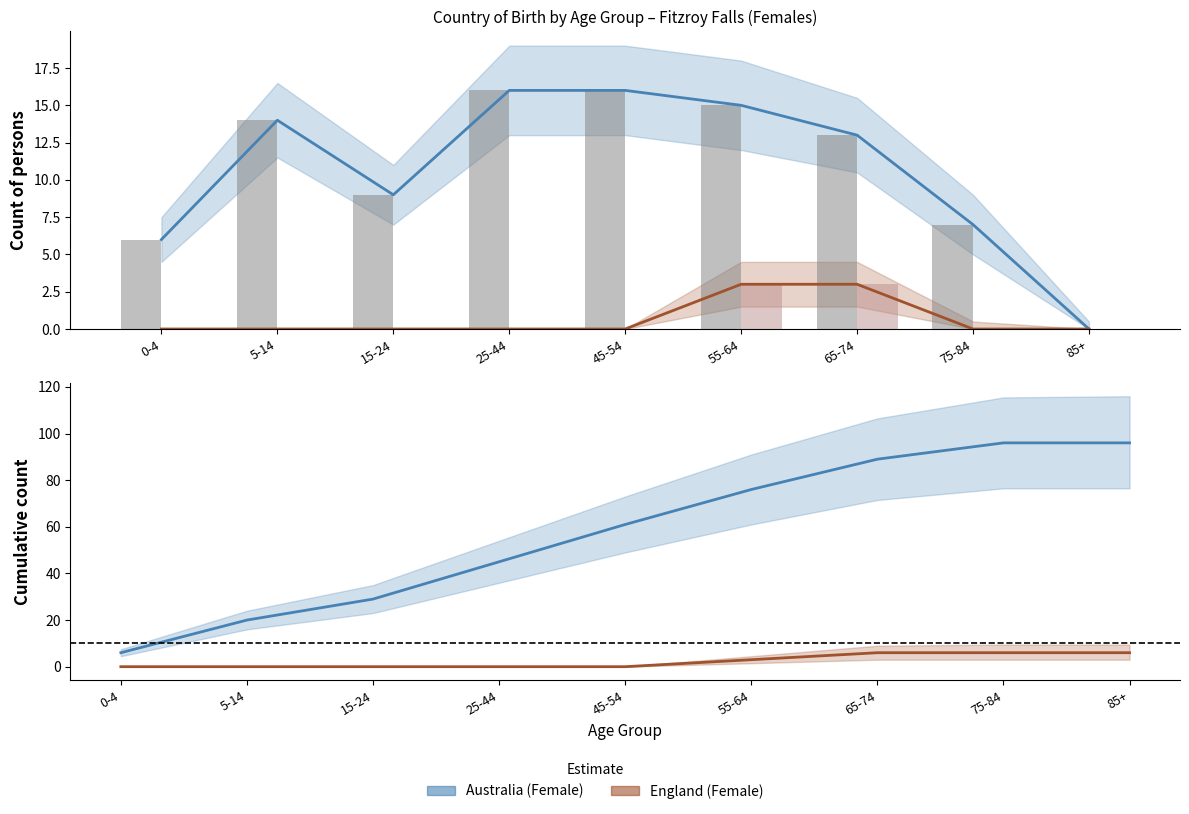

Between 65-74 and 25-44, which is larger?

65-74